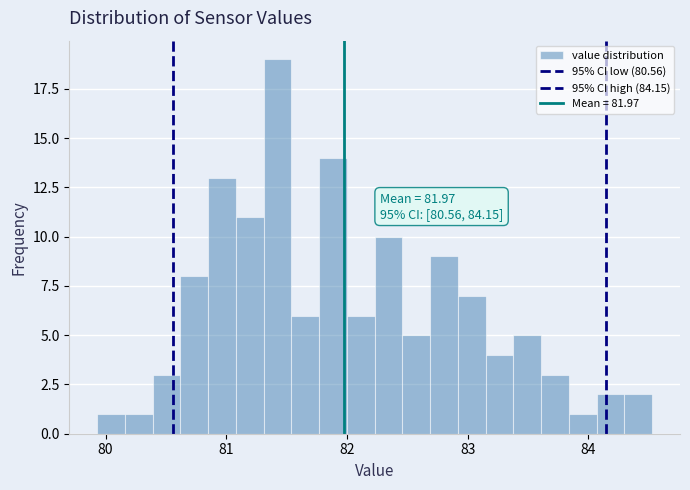

Read against the x-axis, roughly where is the centre of the tallest bar?

81.4